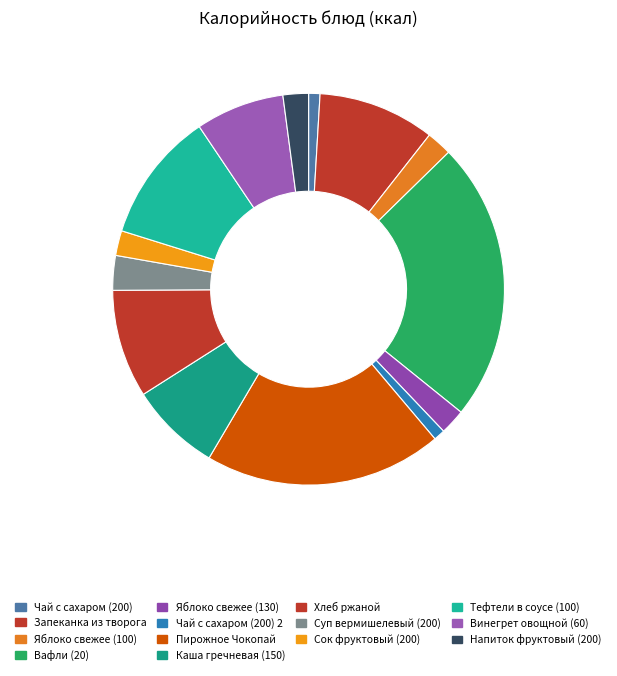

How much of the chart is everything except Яблоко свежее (100)?

97.9%